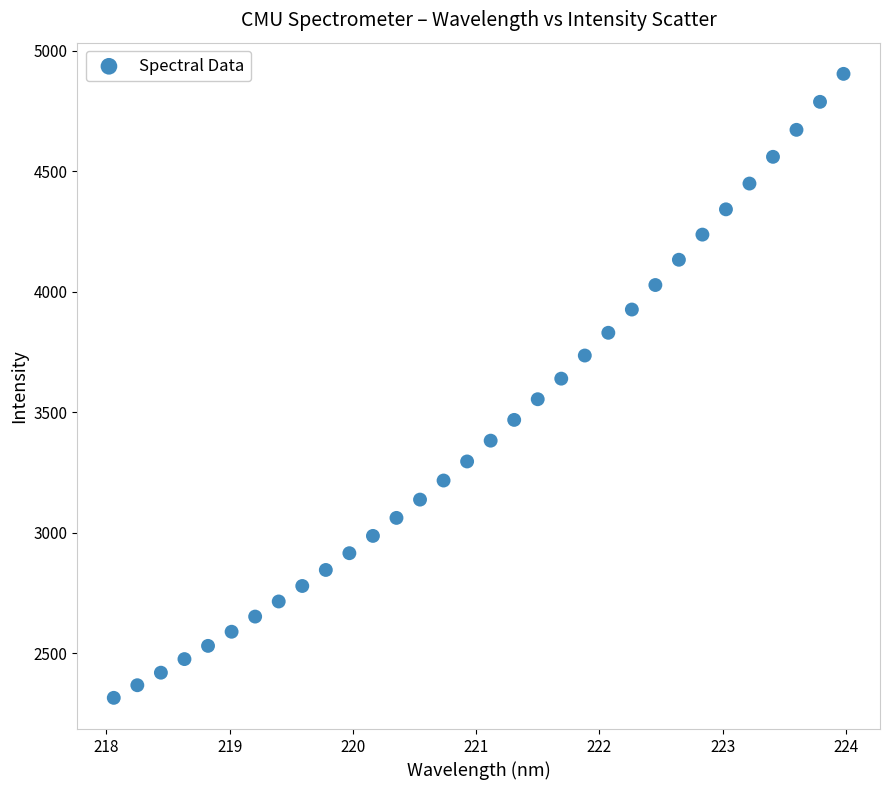

What is the range of X values (max minus min)?

5.9